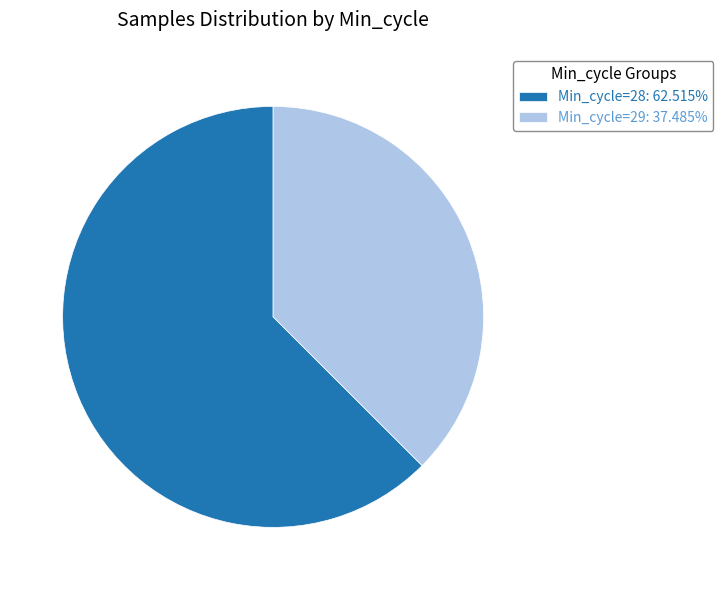

Is there a majority slice in this chart?

Yes